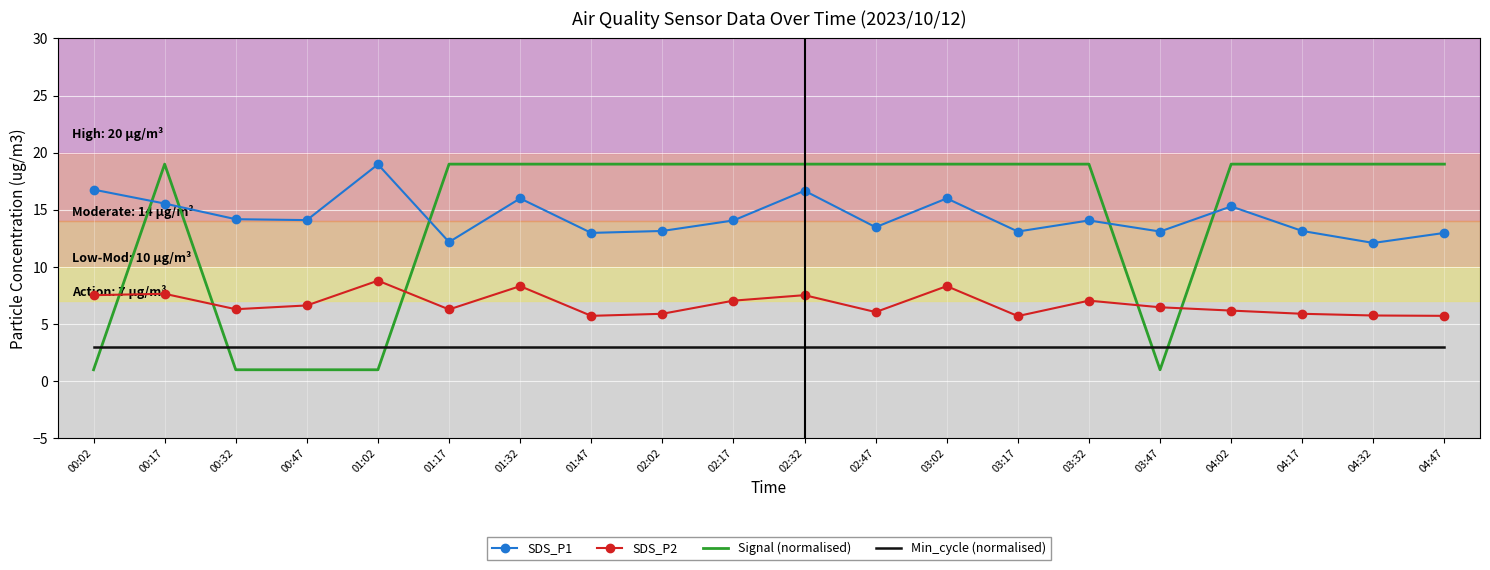

What is the lowest value of the Min_cycle (normalised) series?

3.0